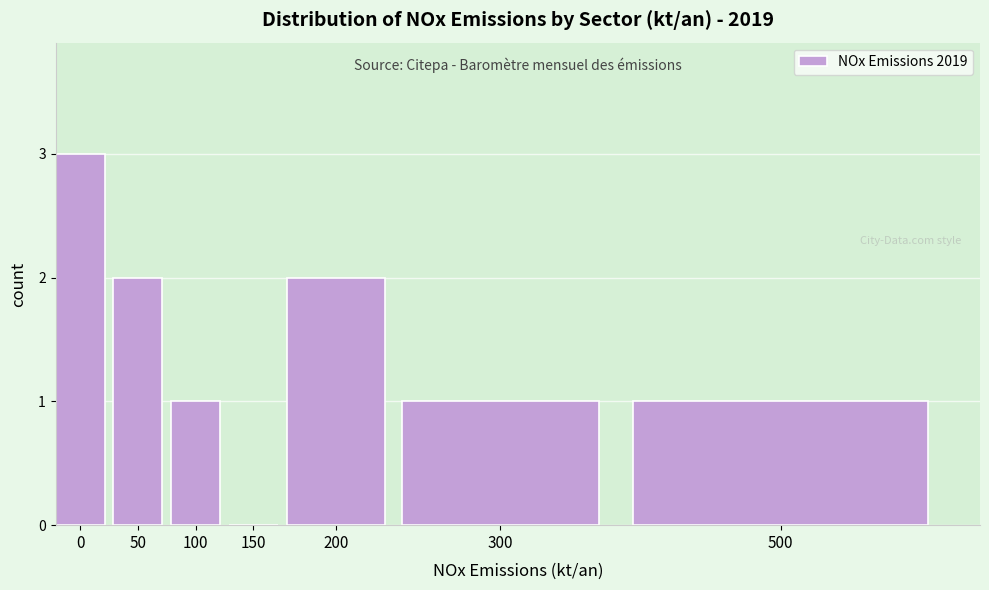

Reading right to left, list all the values displayed in this chart.

500=1	300=1	200=2	150=0	100=1	50=2	0=3